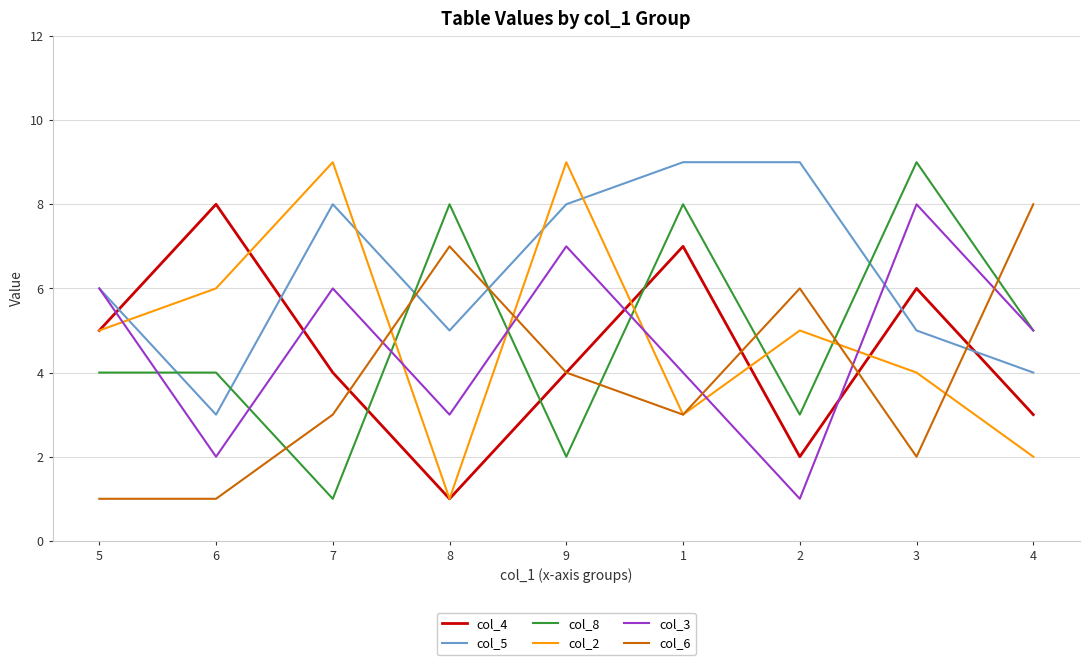

Reading left to right, transcribe all the data shown in this chart.

col_4: 5	8	4	1	4	7	2	6	3
col_5: 6	3	8	5	8	9	9	5	4
col_8: 4	4	1	8	2	8	3	9	5
col_2: 5	6	9	1	9	3	5	4	2
col_3: 6	2	6	3	7	4	1	8	5
col_6: 1	1	3	7	4	3	6	2	8